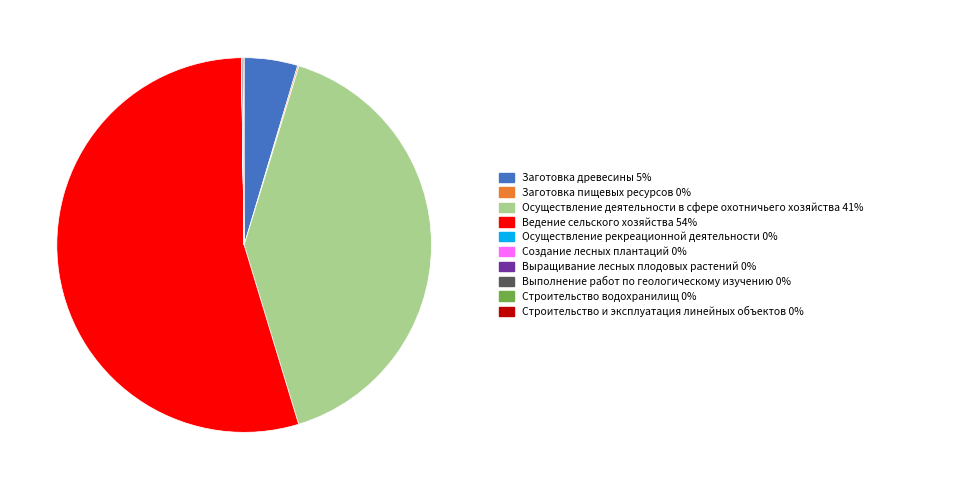

Is there any slice that represents more than half of the pie?

Yes